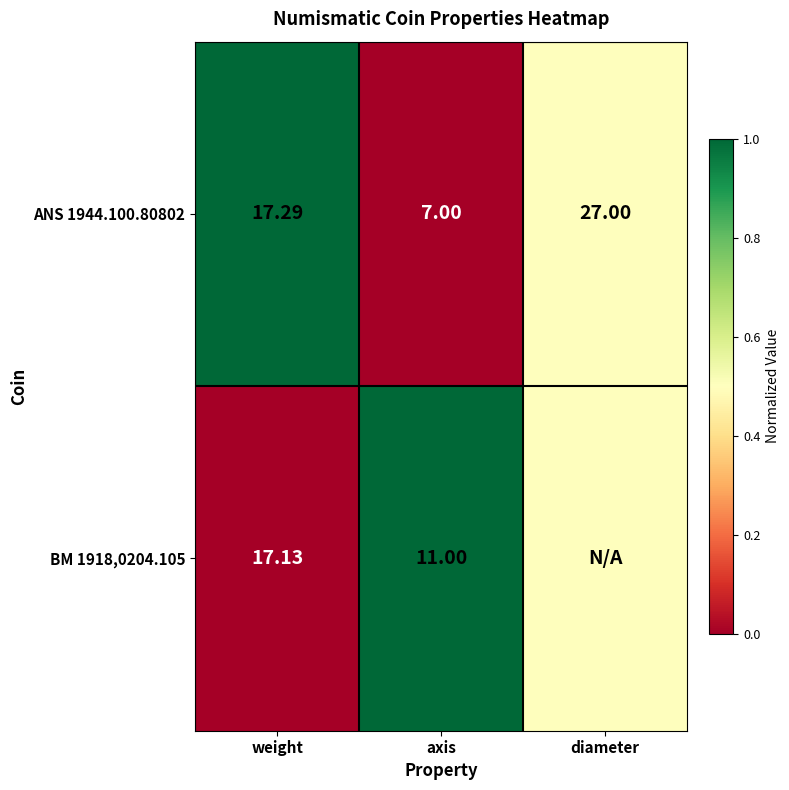

At which label does ANS 1944.100.80802 reach its peak?

diameter